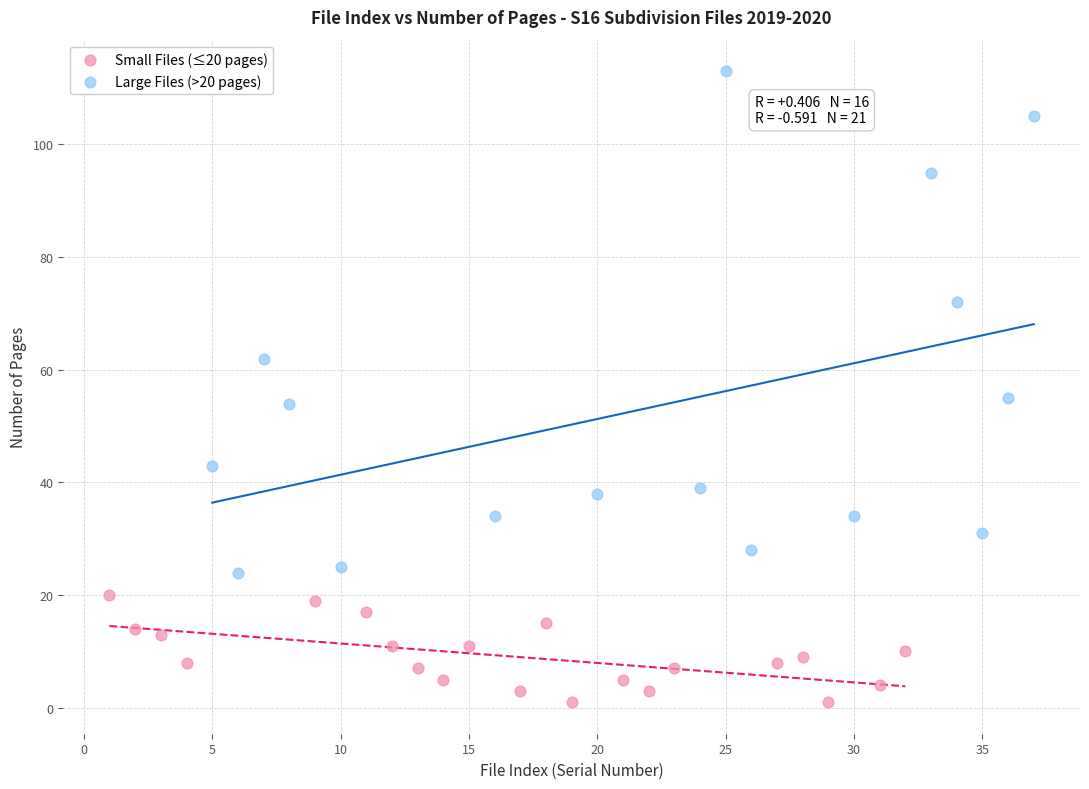

Which series reaches the minimum Y coordinate?

Small Files (≤20 pages)